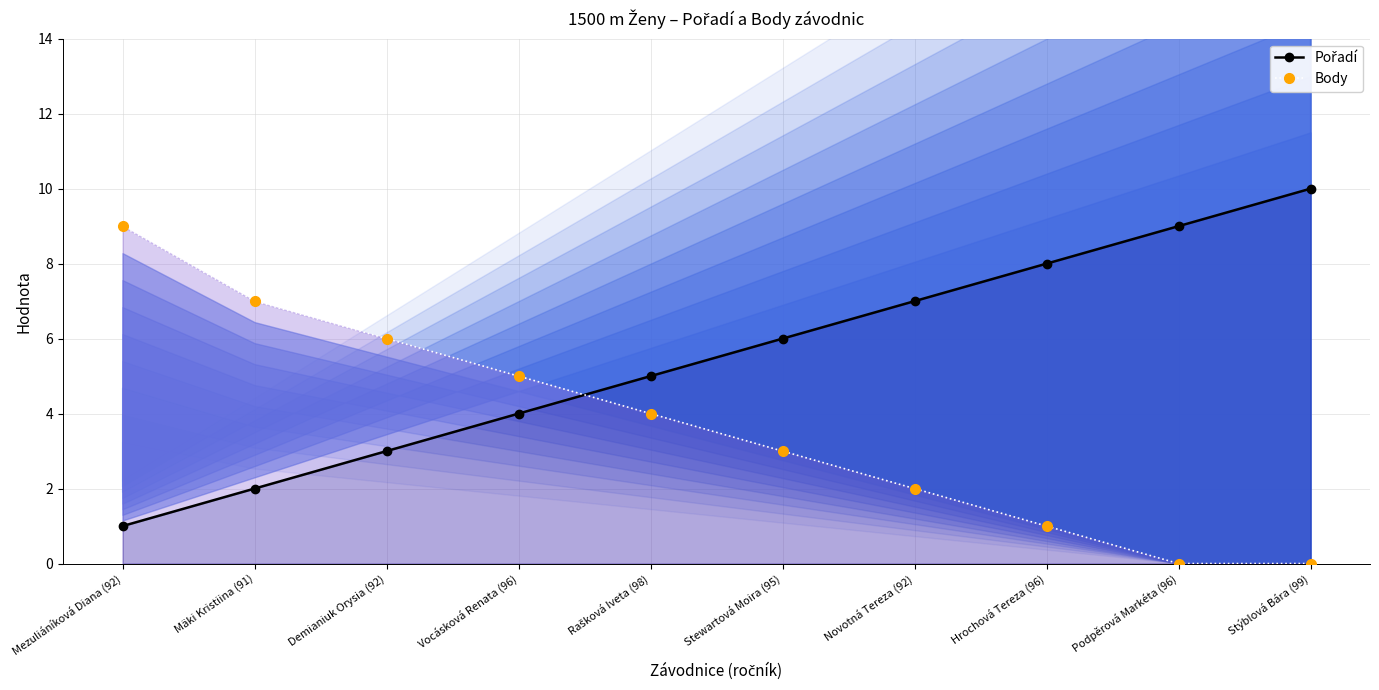

What is the label of the 8th point from the right?

Demianiuk Orysia (92)